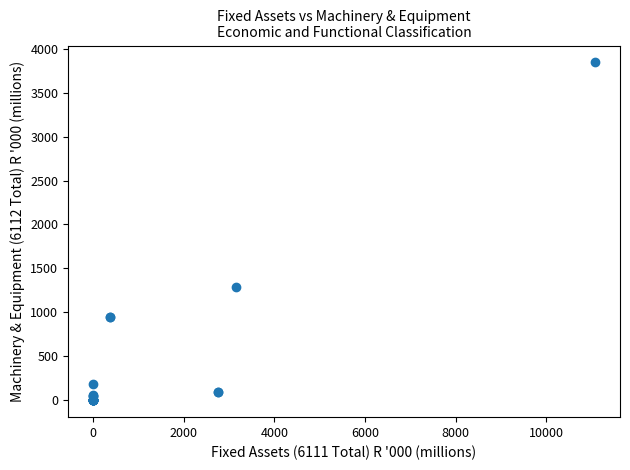

What Y value in the scatter plot is closest to 1921?

1284.0